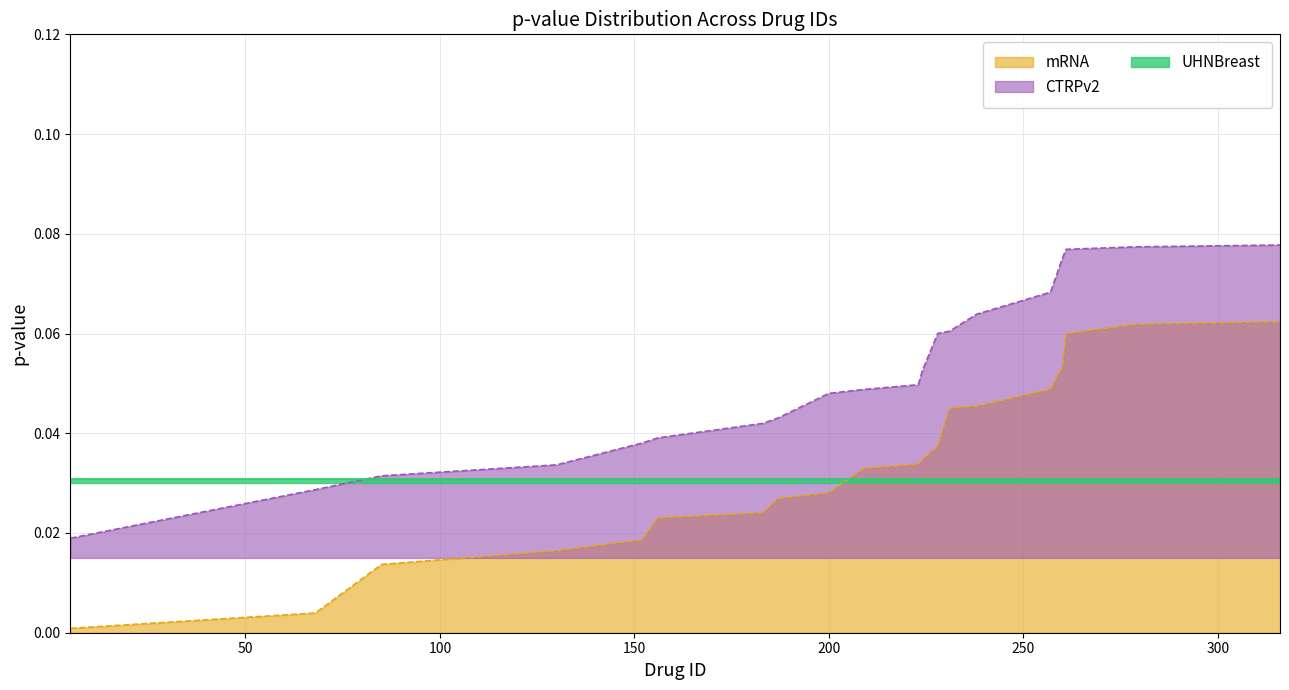

What is the difference between the second highest and second lowest values in the mRNA series?

0.1